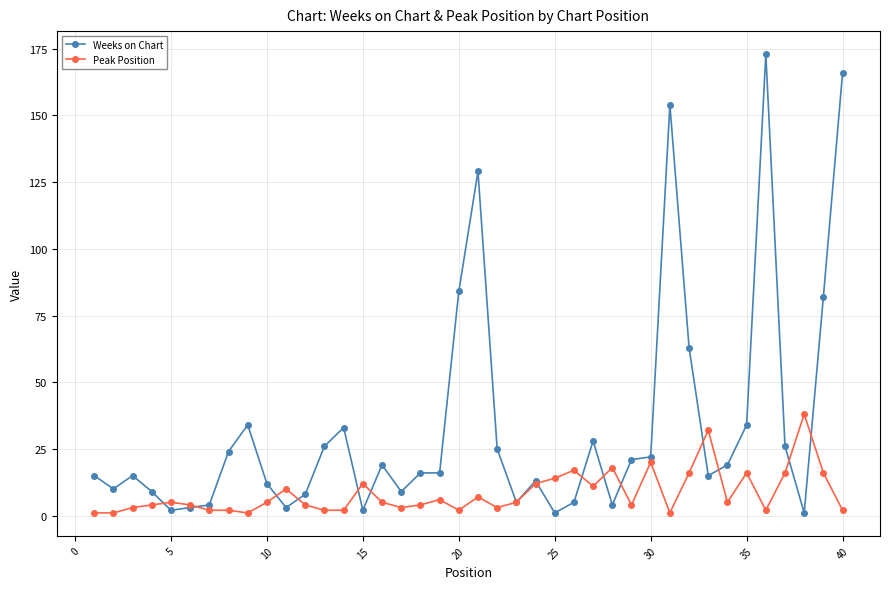

What is the difference between the second highest and second lowest values in the Weeks on Chart series?

165